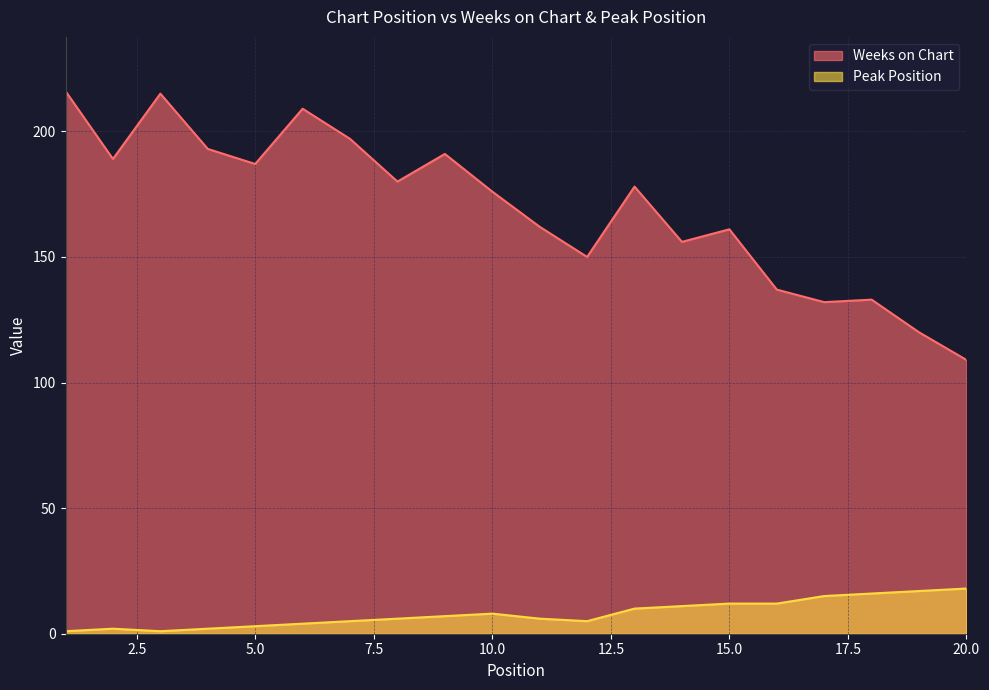

Rank the series at 15.0 from lowest to highest value.

Peak Position, Weeks on Chart